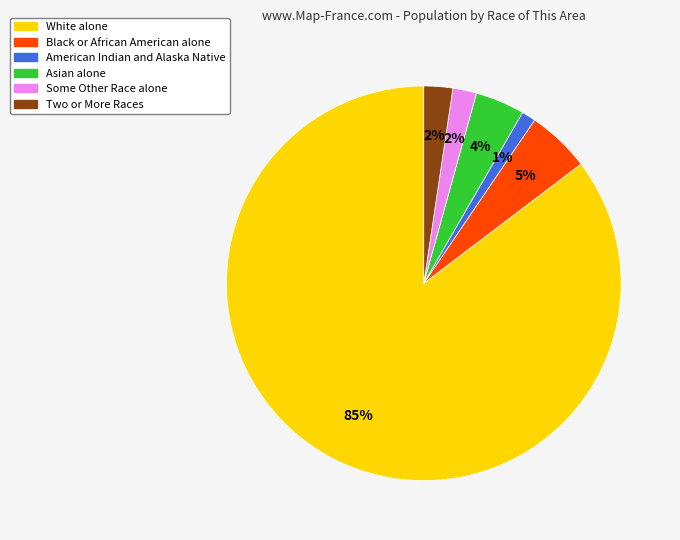

Is there any slice that represents more than half of the pie?

Yes